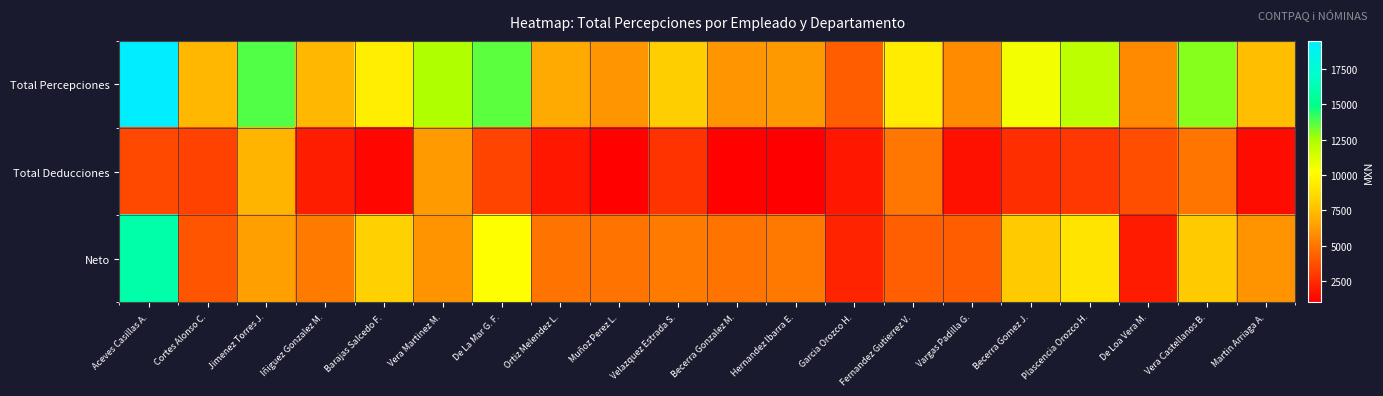

Reading left to right, list all the values displayed in this chart.

Total Percepciones: Aceves Casillas A.=19456.7	Cortes Alonso C.=7257.4	Jimenez Torres J.=13701.8	Iñiguez Gonzalez M.=7274.2	Barajas Salcedo F.=9491.0	Vera Martinez M.=12389.9	De La Mar G. F.=13585.1	Ortiz Melendez L.=6827.7	Muñoz Perez L.=6129.9	Velazquez Estrada S.=8030.9	Becerra Gonzalez M.=6129.8	Hernandez Ibarra E.=6227.7	Garcia Orozco H.=4202.3	Fernandez Gutierrez V.=9402.5	Vargas Padilla G.=5832.6	Becerra Gomez J.=10535.0	Plascencia Orozco H.=12046.4	De Loa Vera M.=5731.8	Vera Castellanos B.=12989.8	Martin Arriaga A.=7575.4
Total Deducciones: Aceves Casillas A.=3497.7	Cortes Alonso C.=3336.4	Jimenez Torres J.=7199.8	Iñiguez Gonzalez M.=2048.2	Barajas Salcedo F.=1274.0	Vera Martinez M.=6328.9	De La Mar G. F.=3364.1	Ortiz Melendez L.=1893.7	Muñoz Perez L.=1141.9	Velazquez Estrada S.=2775.8	Becerra Gonzalez M.=1141.8	Hernandez Ibarra E.=1033.7	Garcia Orozco H.=1880.3	Fernandez Gutierrez V.=5074.4	Vargas Padilla G.=1630.6	Becerra Gomez J.=2619.9	Plascencia Orozco H.=2966.4	De Loa Vera M.=3733.8	Vera Castellanos B.=5048.8	Martin Arriaga A.=1512.4
Neto: Aceves Casillas A.=15959.0	Cortes Alonso C.=3921.0	Jimenez Torres J.=6502.0	Iñiguez Gonzalez M.=5226.0	Barajas Salcedo F.=8217.0	Vera Martinez M.=6061.0	De La Mar G. F.=10221.0	Ortiz Melendez L.=4934.0	Muñoz Perez L.=4988.0	Velazquez Estrada S.=5255.0	Becerra Gonzalez M.=4988.0	Hernandez Ibarra E.=5194.0	Garcia Orozco H.=2322.0	Fernandez Gutierrez V.=4328.0	Vargas Padilla G.=4202.0	Becerra Gomez J.=7915.0	Plascencia Orozco H.=9080.0	De Loa Vera M.=1998.0	Vera Castellanos B.=7941.0	Martin Arriaga A.=6063.0